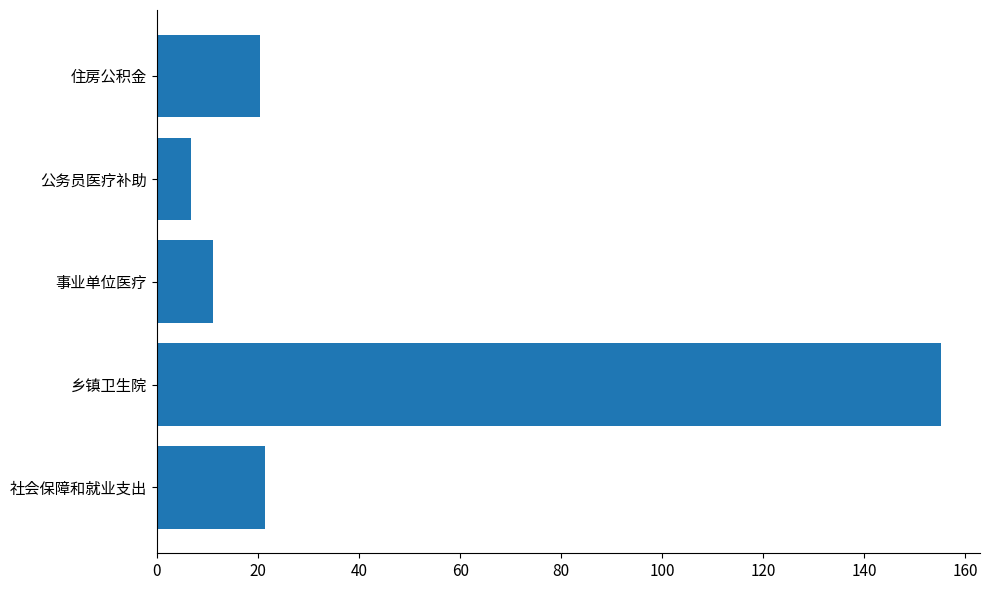

How many data points are less than 20?

2